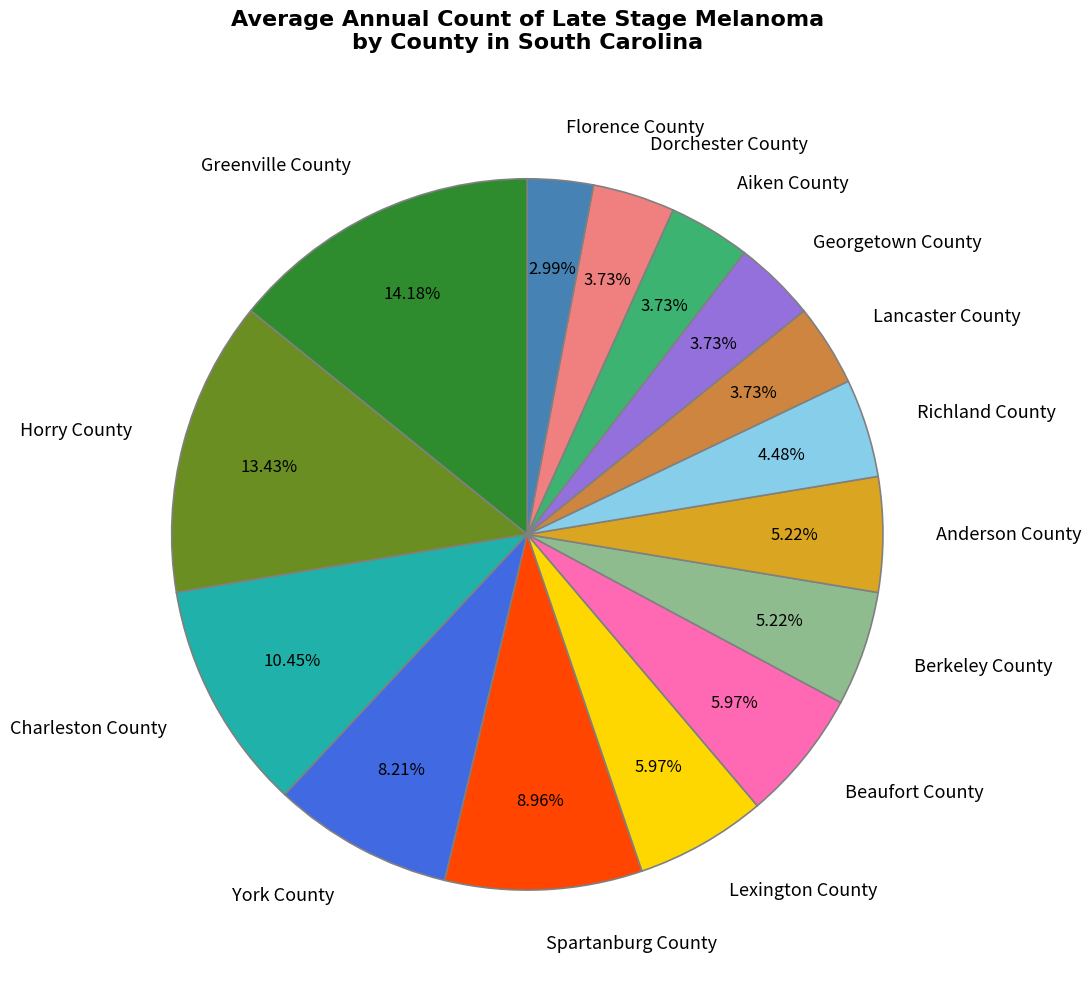

To the nearest percent, what portion does Horry County represent?

13%